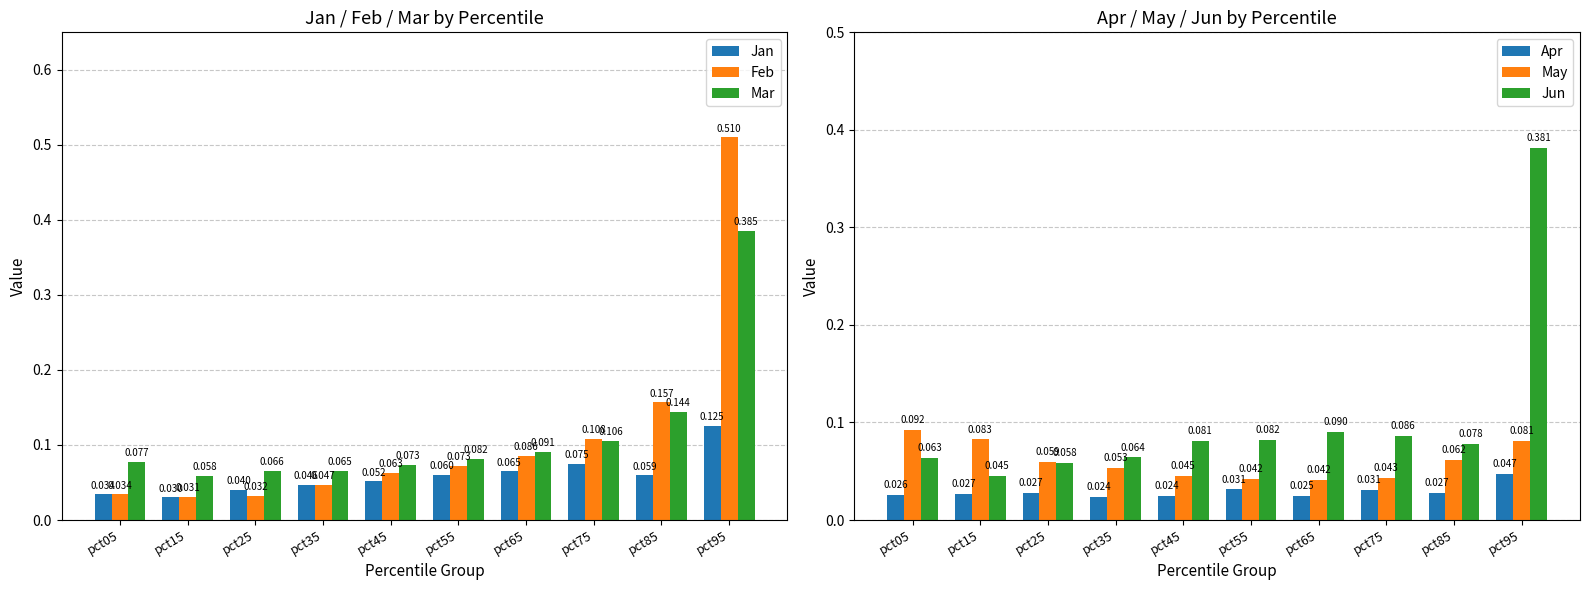

Rank the series by their maximum value, from highest to lowest.

Feb, Mar, Jun, Jan, May, Apr